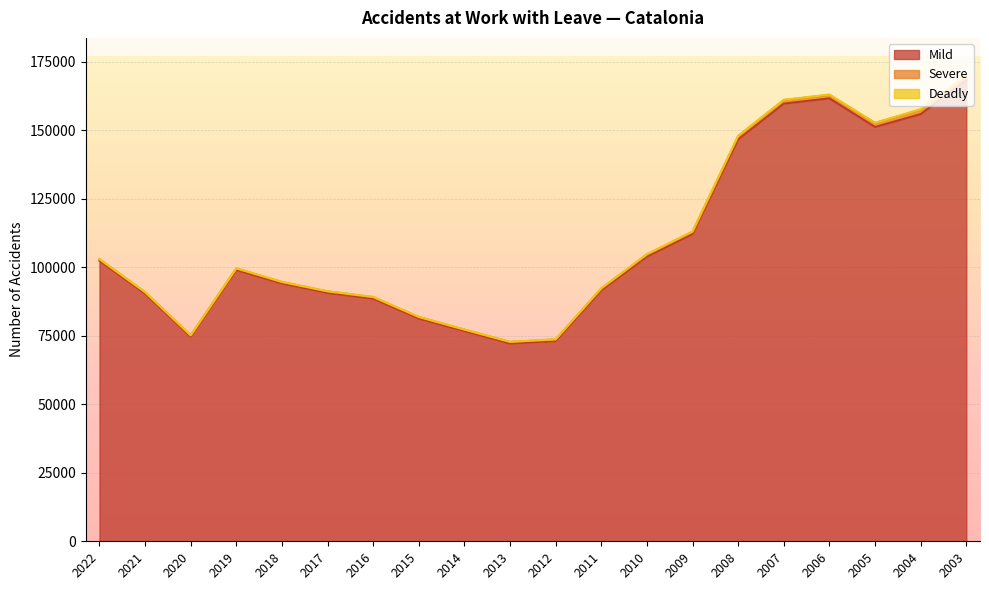

Reading right to left, list all the values displayed in this chart.

Mild: 168293	155852	151149	161586	159676	146653	112104	103895	91545	73068	72177	76706	81264	88538	90636	94066	98974	74623	90360	102365
Severe: 1601	1620	1423	1250	1292	1161	804	762	681	568	545	499	539	541	525	511	560	454	483	525
Deadly: 151	149	102	143	105	105	107	64	78	66	50	57	69	68	54	58	65	79	69	70